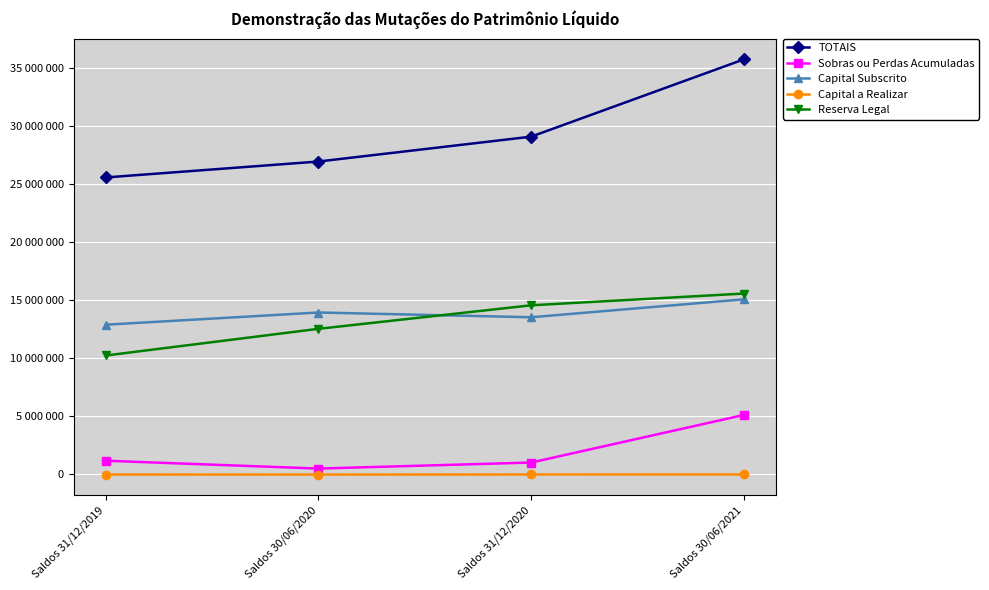

What are all the series names shown in the legend?

TOTAIS, Sobras ou Perdas Acumuladas, Capital Subscrito, Capital a Realizar, Reserva Legal